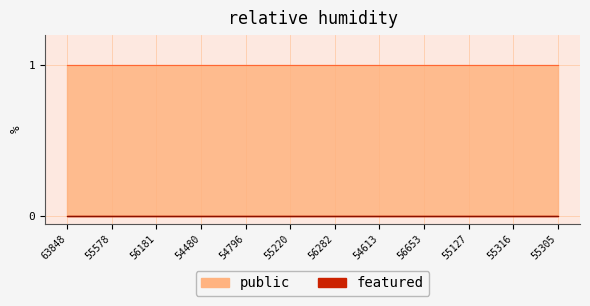

What is the spread (max minus min) of values at 54613?

1